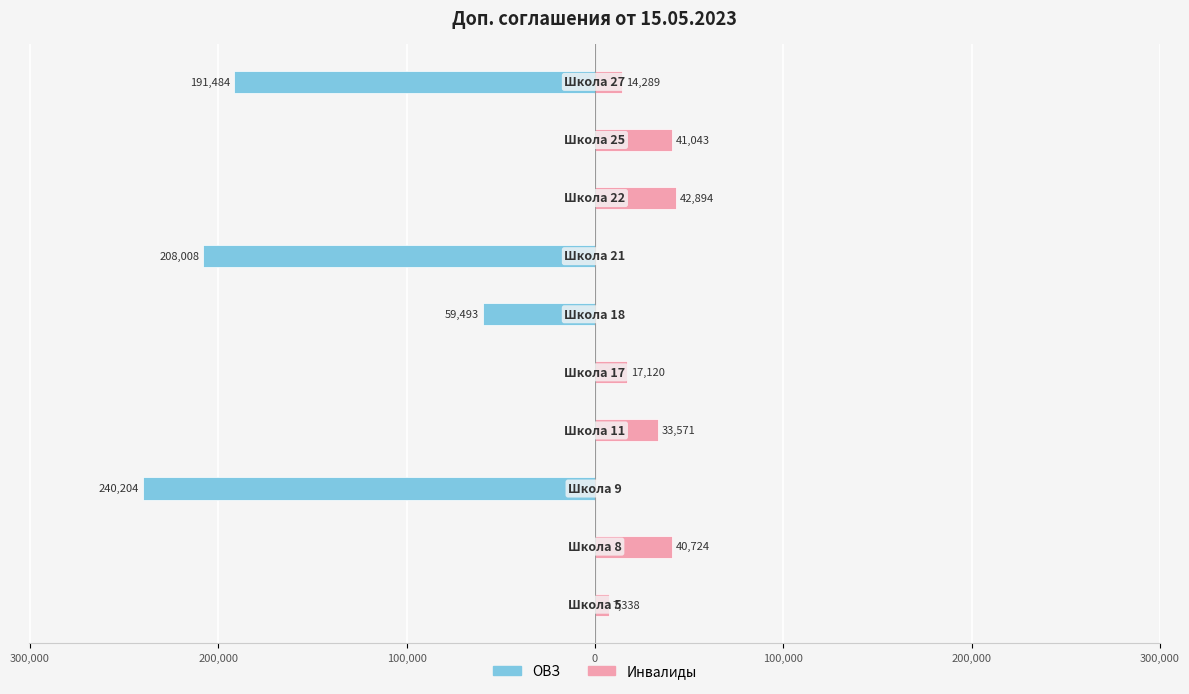

Reading left to right, extract all data points from this chart.

ОВЗ: 0.0	0.0	-240203.6	0.0	0.0	-59492.9	-208008.4	0.0	0.0	-191484.0
Инвалиды: 7338.1	40724.1	0.0	33570.9	17120.4	0.0	0.0	42894.5	41043.4	14288.8